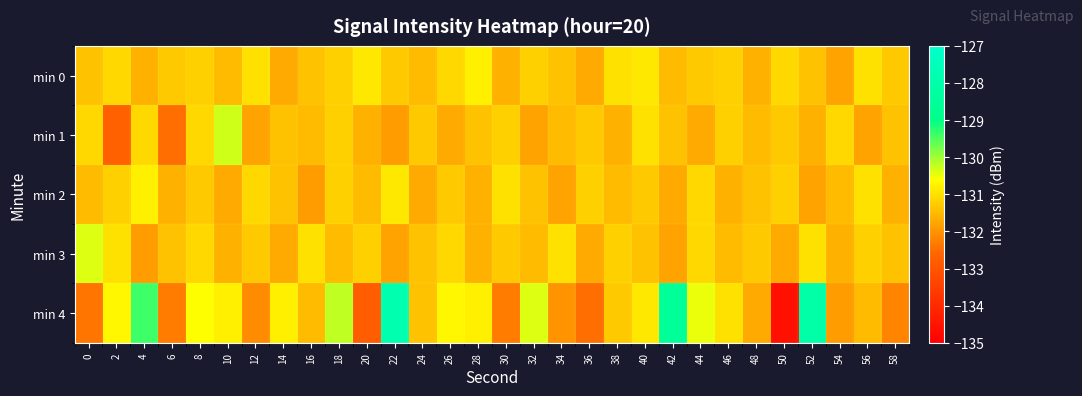

At which category is the sum across all series the highest?

22